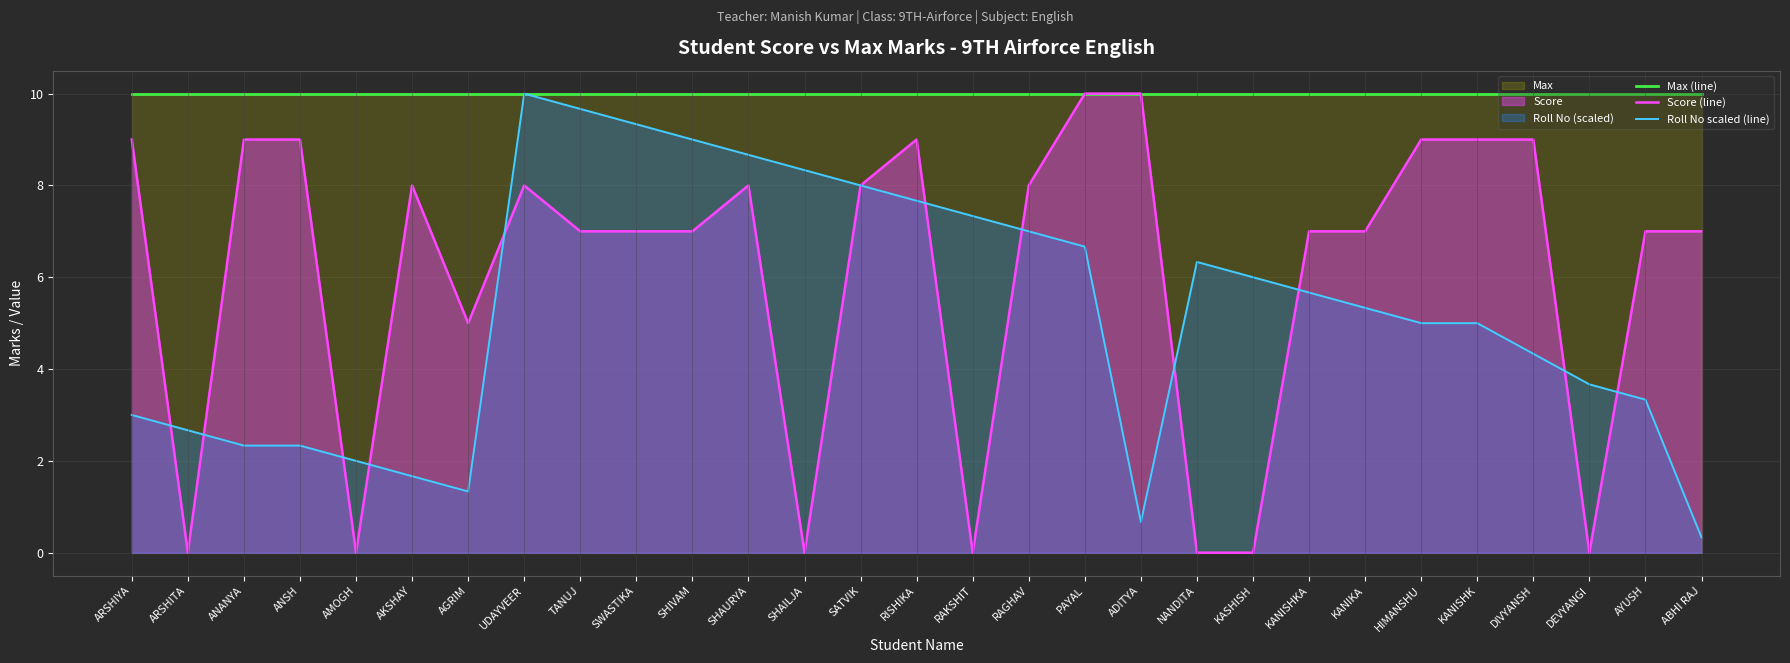

The Score (line) series shows 9.0 at RISHIKA. True or false?

True